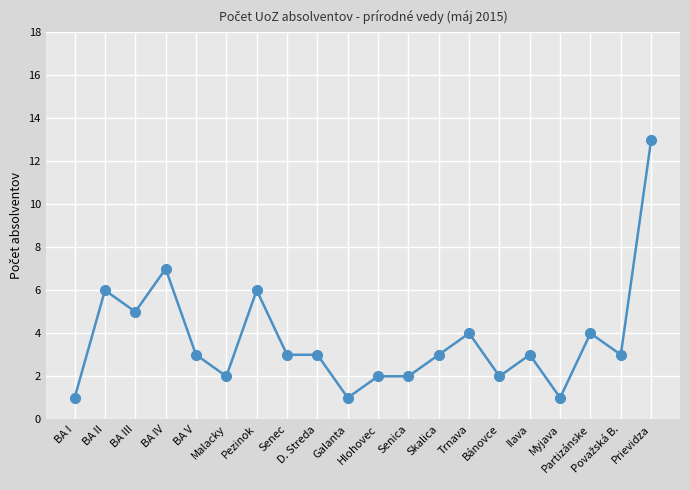

True or false: the data shows 3 at D. Streda.

True